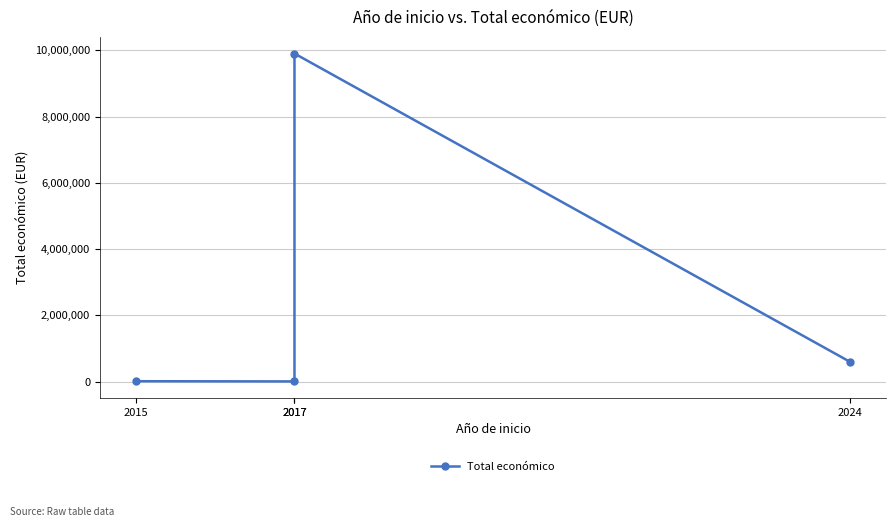

True or false: the data shows 592475 at 2024.

True